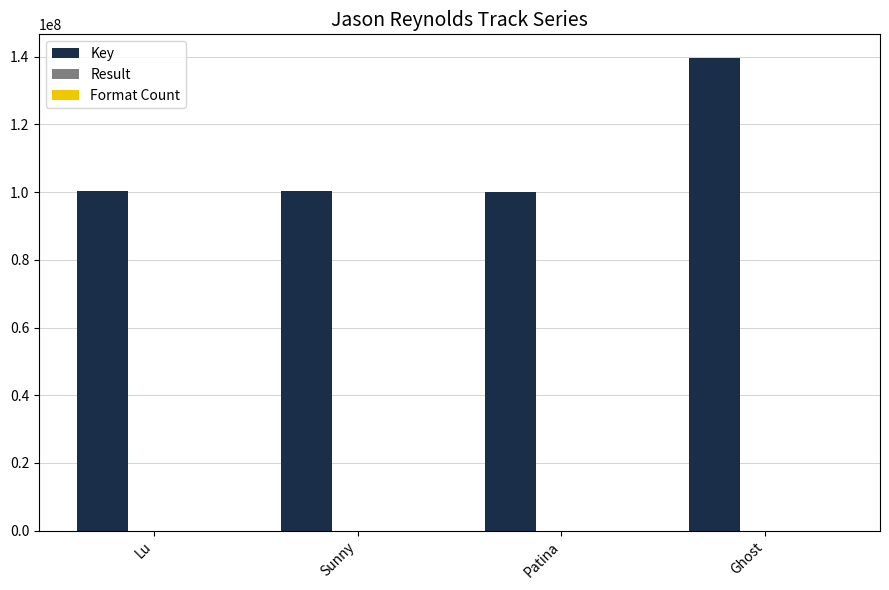

Which series changed the most between Patina and Ghost?

Key